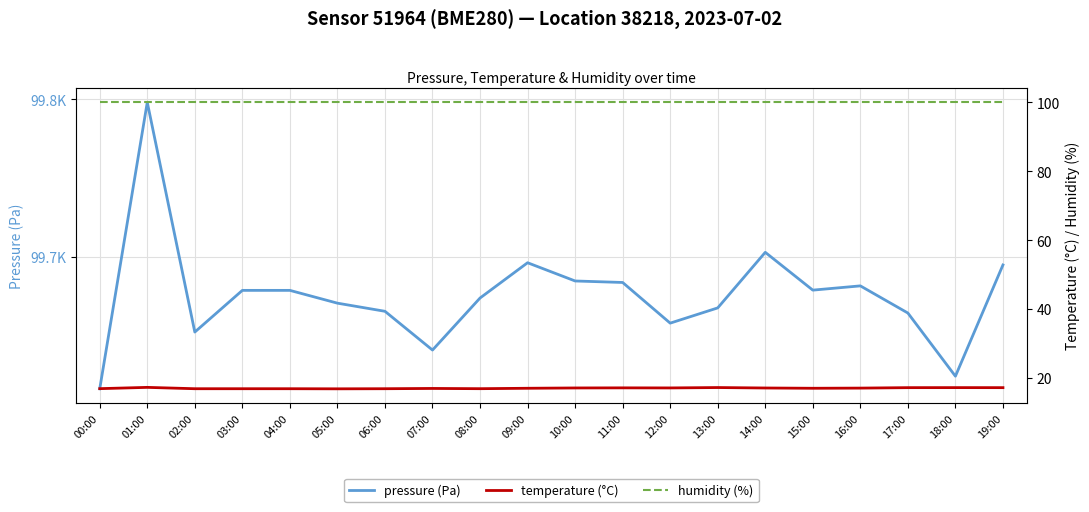

At 01:00, list the series in order from smallest to largest.

temperature (°C), humidity (%), pressure (Pa)